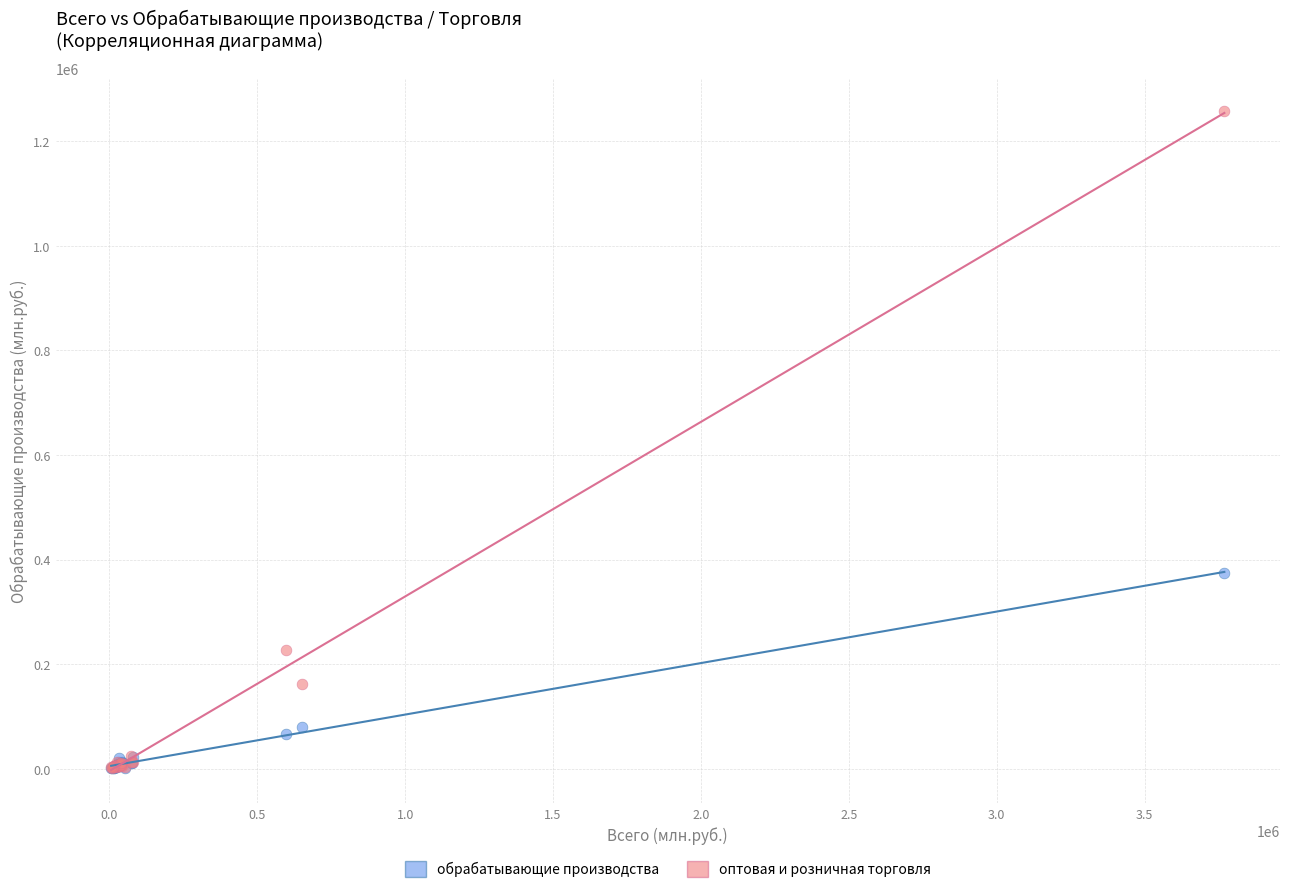

Across all series, what Y value is closest to 629517?

373980